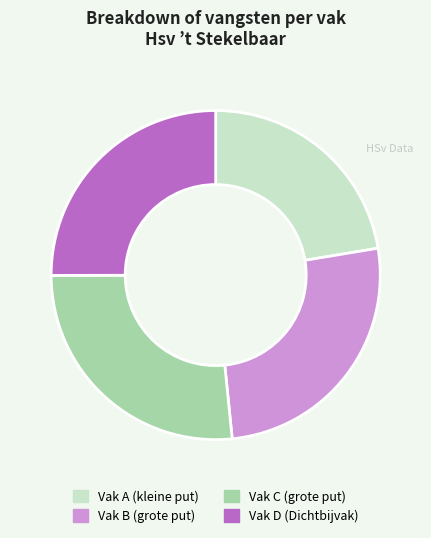

Is there any slice that represents more than half of the pie?

No